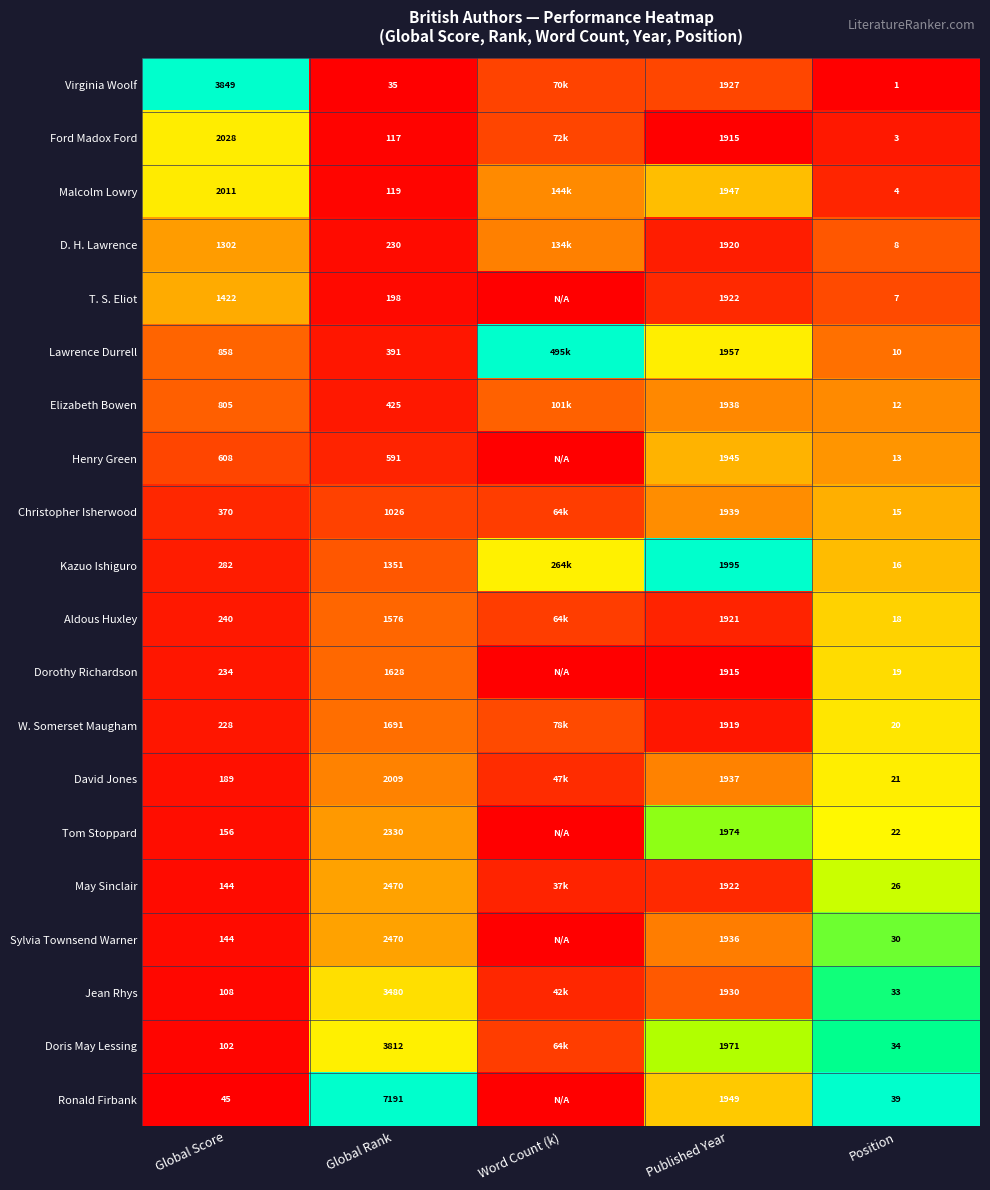

At how many categories does at least one series exceed 0?

5